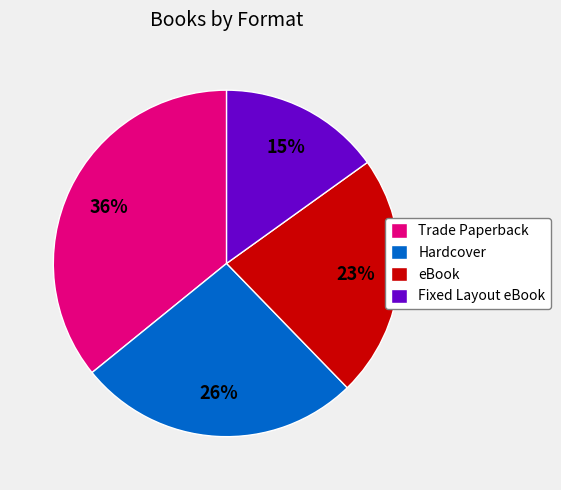

True or false: eBook accounts for 12% of the total.

False